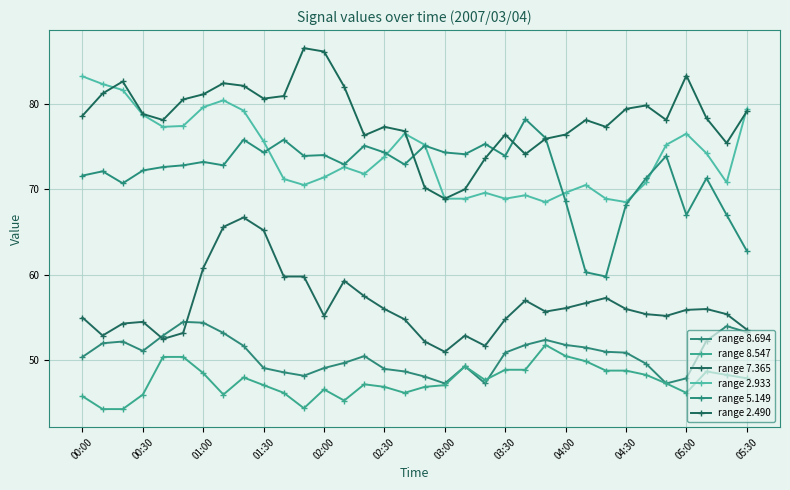

What is the difference between the maximum and minimum values in the range 2.490 series?

17.6